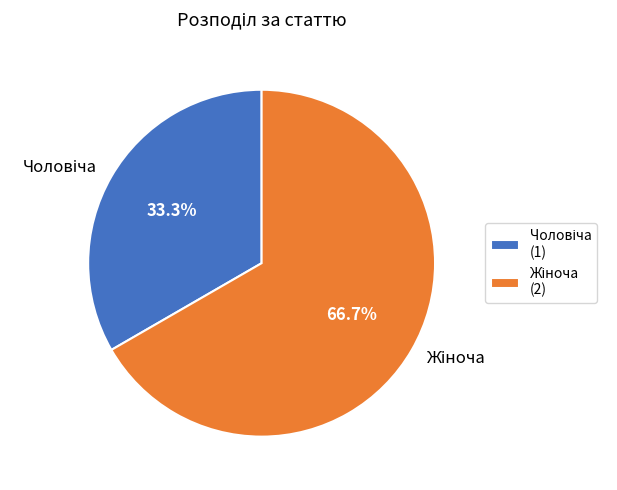

Is there a majority slice in this chart?

Yes